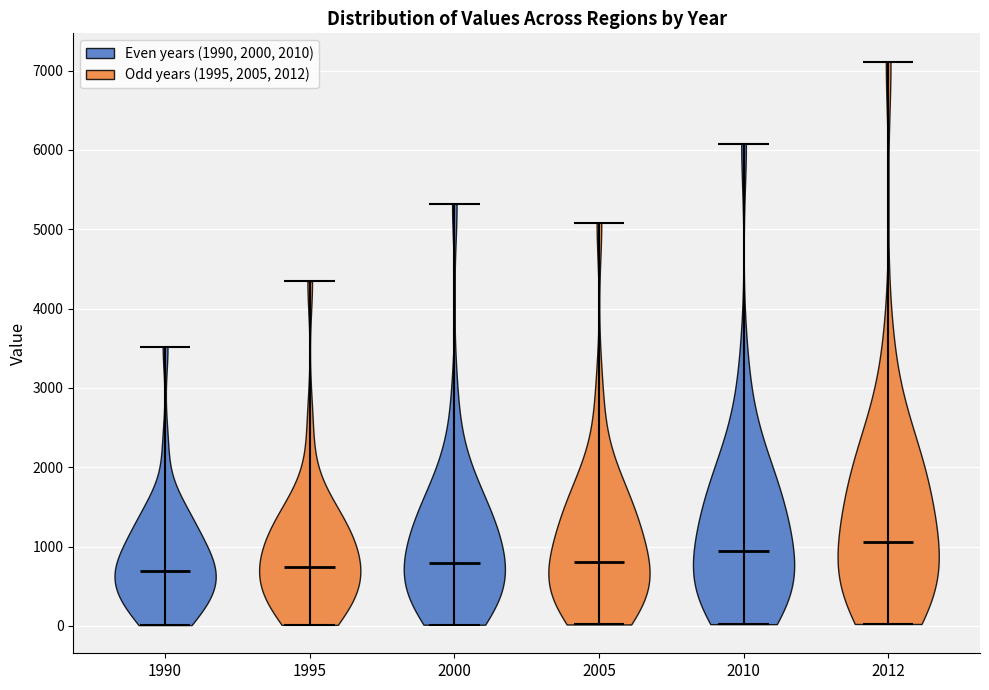

Reading left to right, read every violin against the y-axis: where its median line is, and the lowest and highest points it reaches. The values are not printed on the chart, so give them approximately, as read against the axis.

1990: median line 700, lowest point 0, highest point 3500
1995: median line 700, lowest point 0, highest point 4300
2000: median line 800, lowest point 0, highest point 5300
2005: median line 800, lowest point 0, highest point 5100
2010: median line 900, lowest point 0, highest point 6100
2012: median line 1100, lowest point 0, highest point 7100